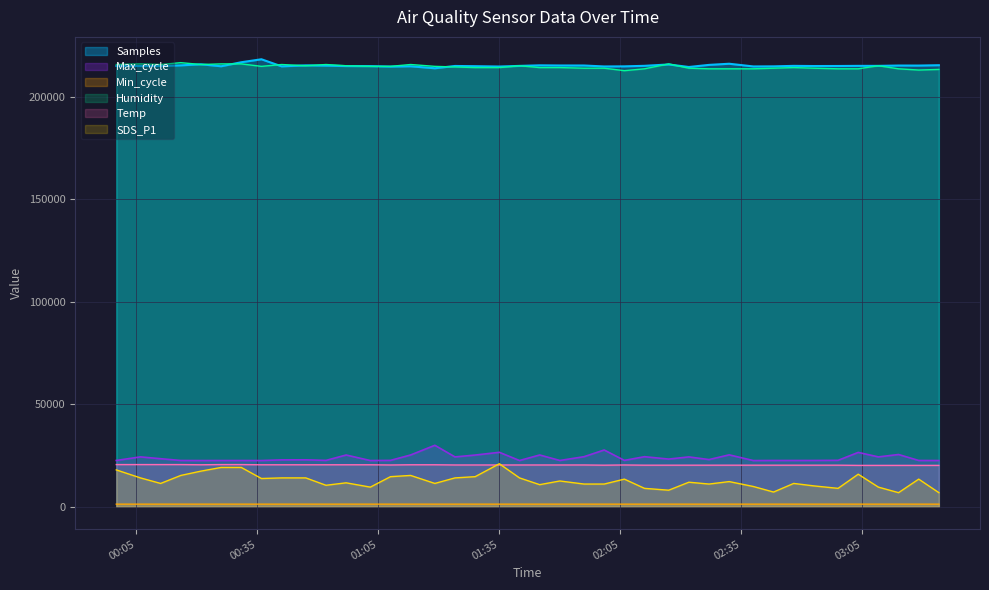

At which category is the sum across all series the highest?

2022/09/19 00:31